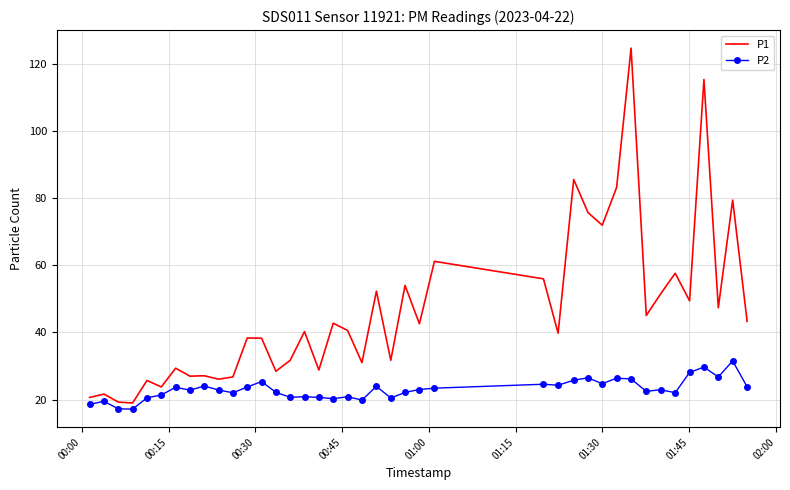

Which series has the widest spread of values?

P1